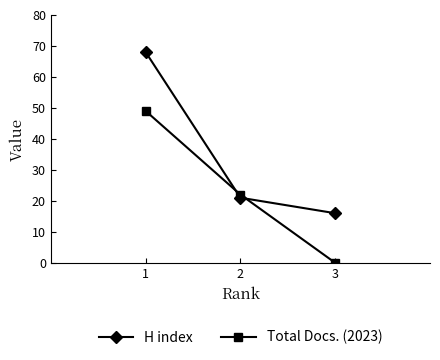

The value of H index at 1 is 68. True or false?

True